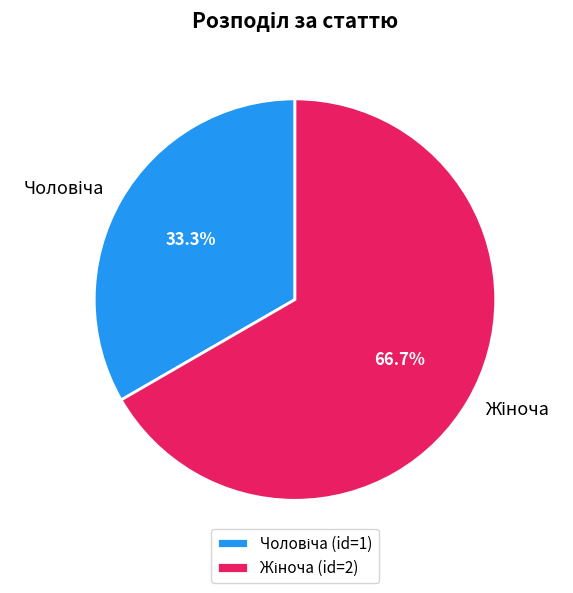

Does any single category account for the majority?

Yes